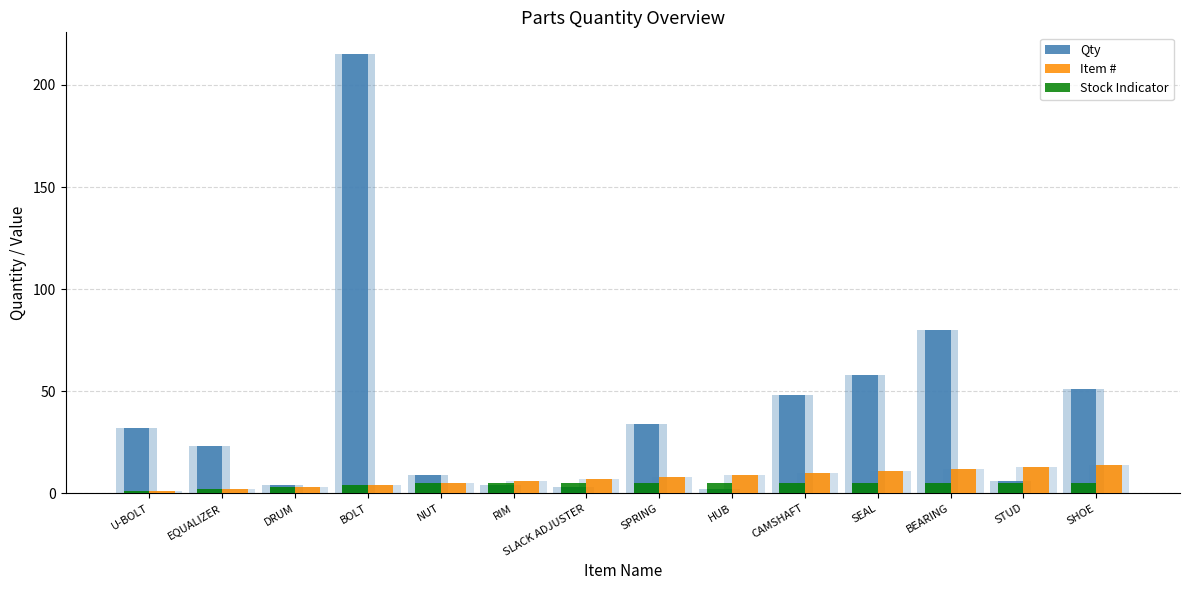

Which series has the widest spread of values?

Qty